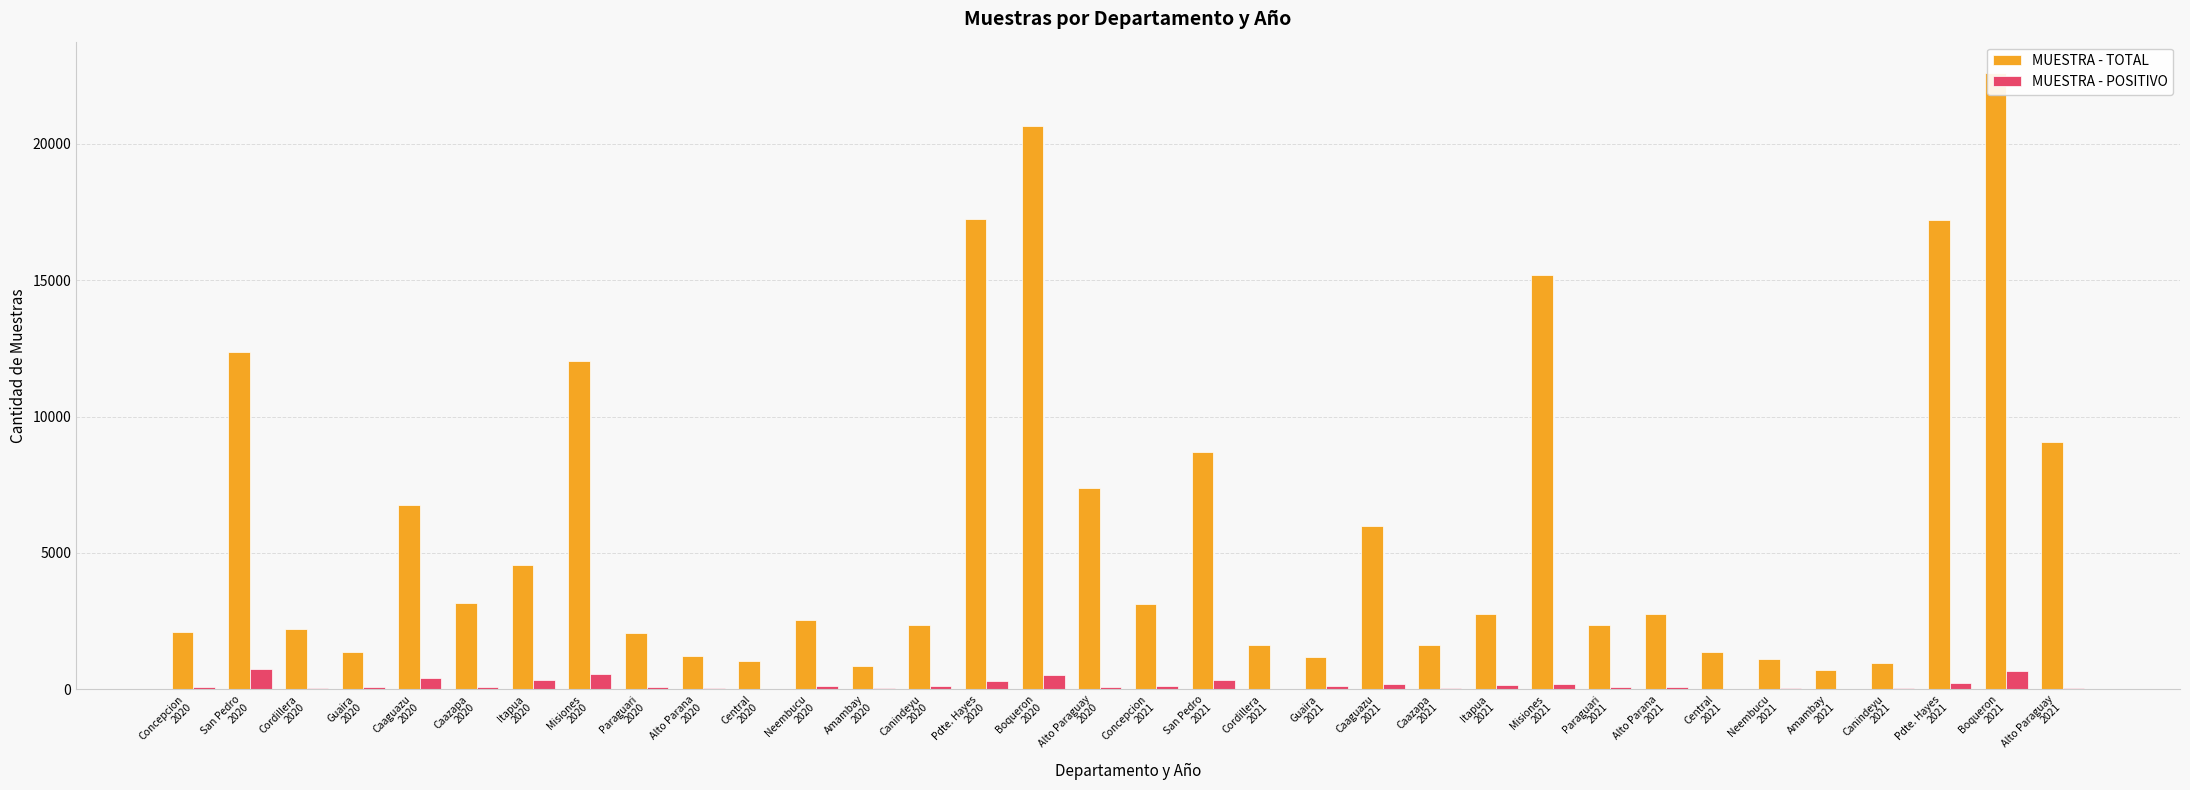

Reading right to left, what are all the values shown in this chart?

MUESTRA - TOTAL: 9060	22619	17200	962	725	1096	1369	2752	2352	15183	2775	1613	5973	1182	1609	8702	3121	7390	20669	17239	2356	849	2533	1049	1239	2060	12050	4577	3161	6770	1360	2230	12383	2106
MUESTRA - POSITIVO: 41	664	231	33	12	44	1	90	87	180	162	51	179	132	10	342	117	71	511	317	105	32	109	17	35	103	566	358	98	404	73	43	735	94